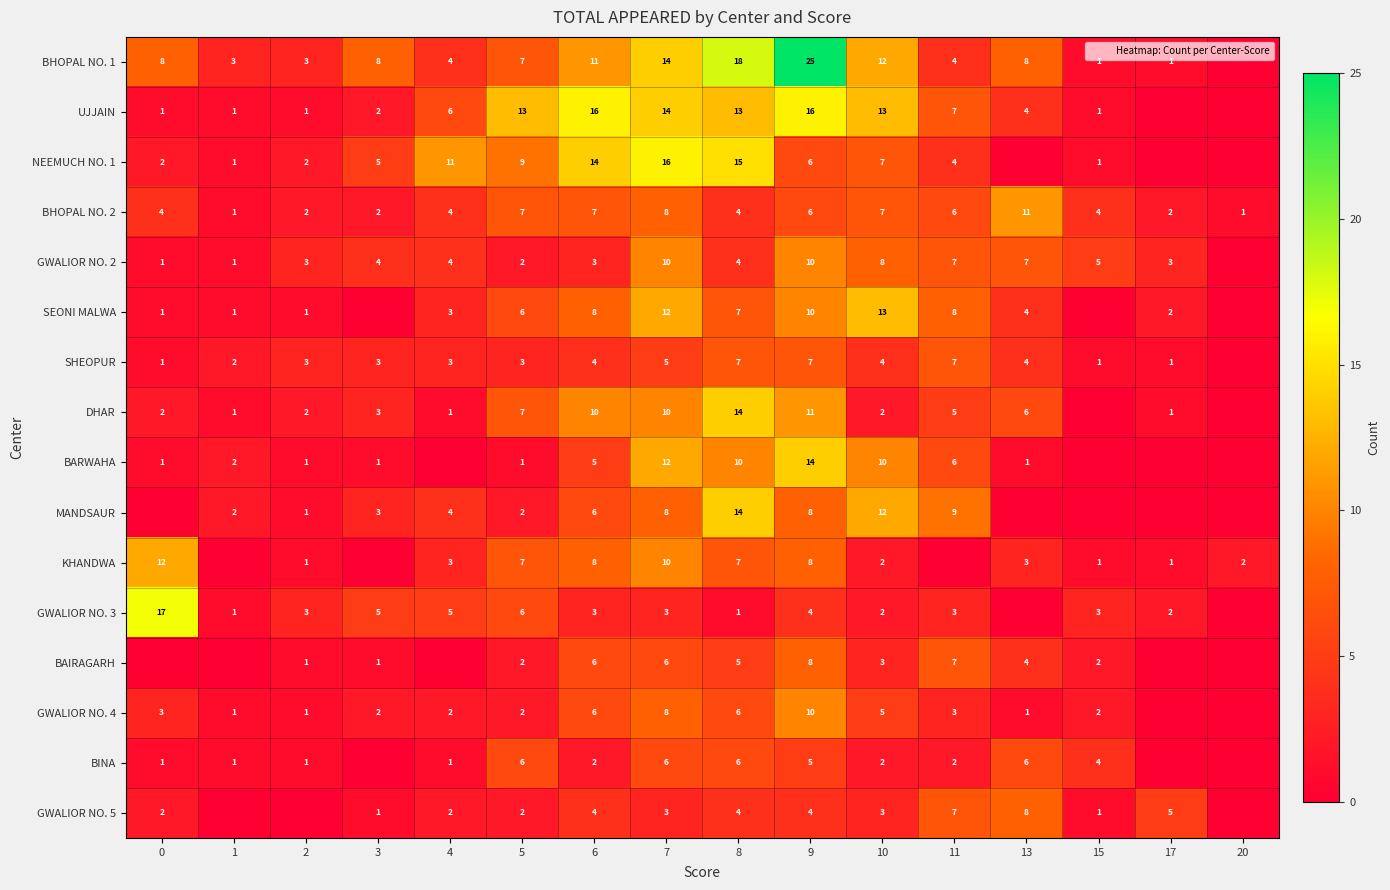

What is the difference between the maximum and second lowest values in the SEONI MALWA series?

13